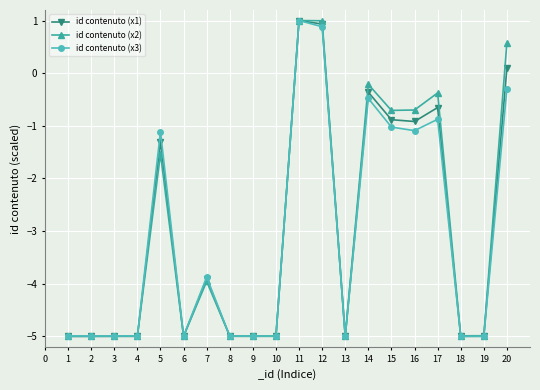

Where is id contenuto (x2) nearest to the value -2?

5